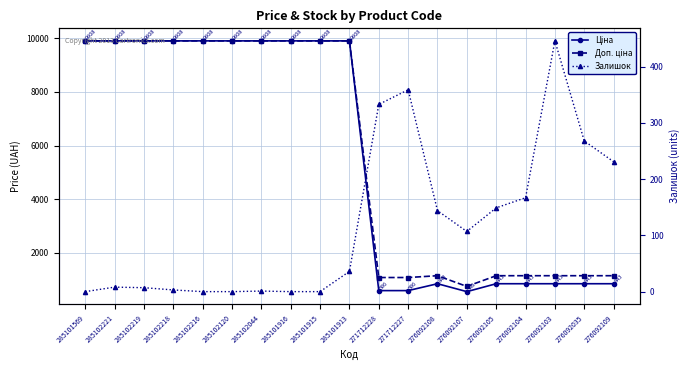

At how many categories does at least one series exceed 8861?

10